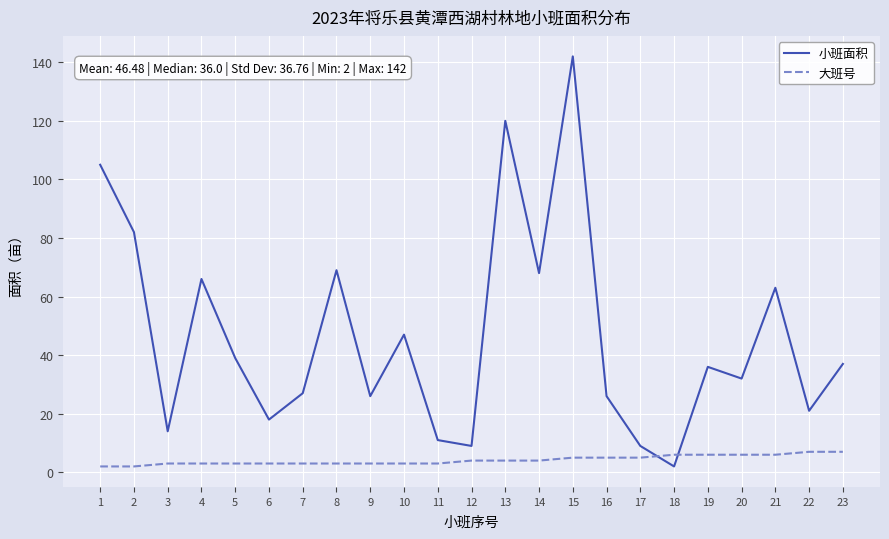

Reading left to right, list all the values displayed in this chart.

小班面积: 1=105	2=82	3=14	4=66	5=39	6=18	7=27	8=69	9=26	10=47	11=11	12=9	13=120	14=68	15=142	16=26	17=9	18=2	19=36	20=32	21=63	22=21	23=37
大班号: 1=2	2=2	3=3	4=3	5=3	6=3	7=3	8=3	9=3	10=3	11=3	12=4	13=4	14=4	15=5	16=5	17=5	18=6	19=6	20=6	21=6	22=7	23=7